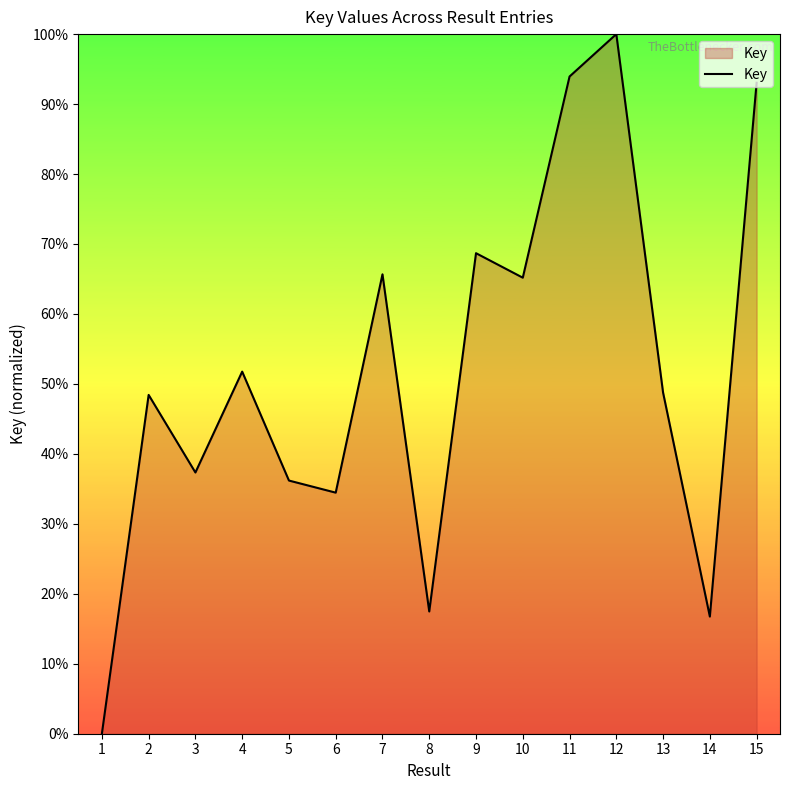

Between 7 and 11, which is larger?

11